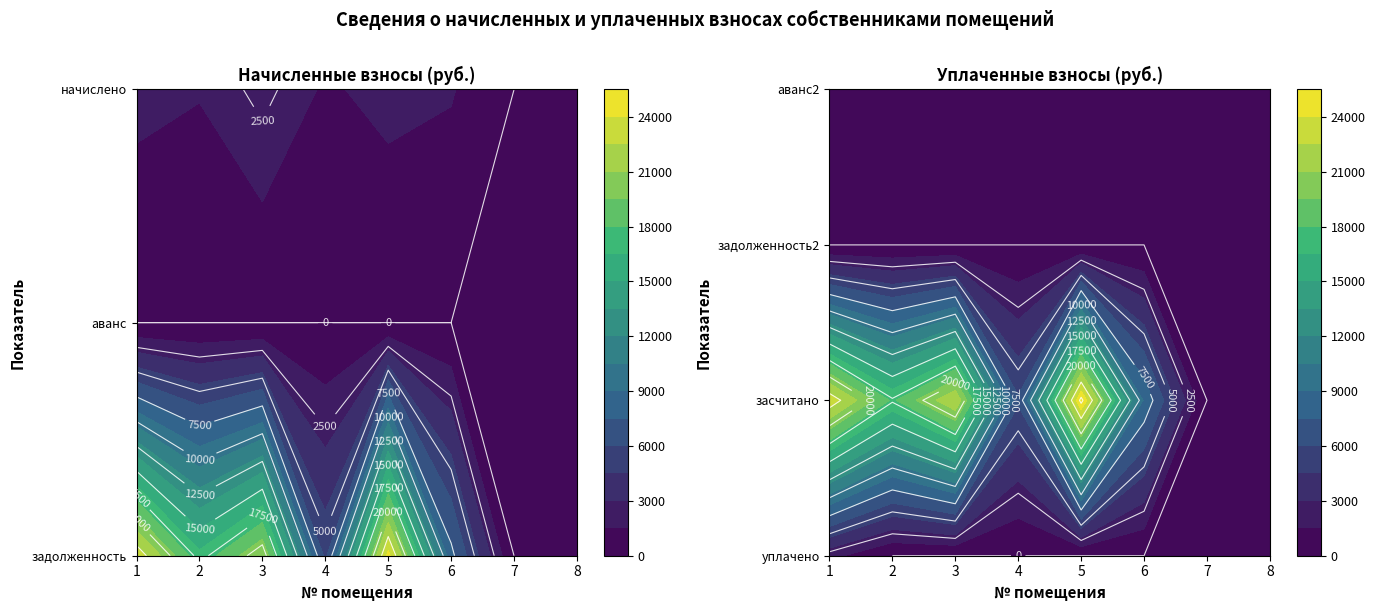

The value of 3 at 1 is 0.0. True or false?

True